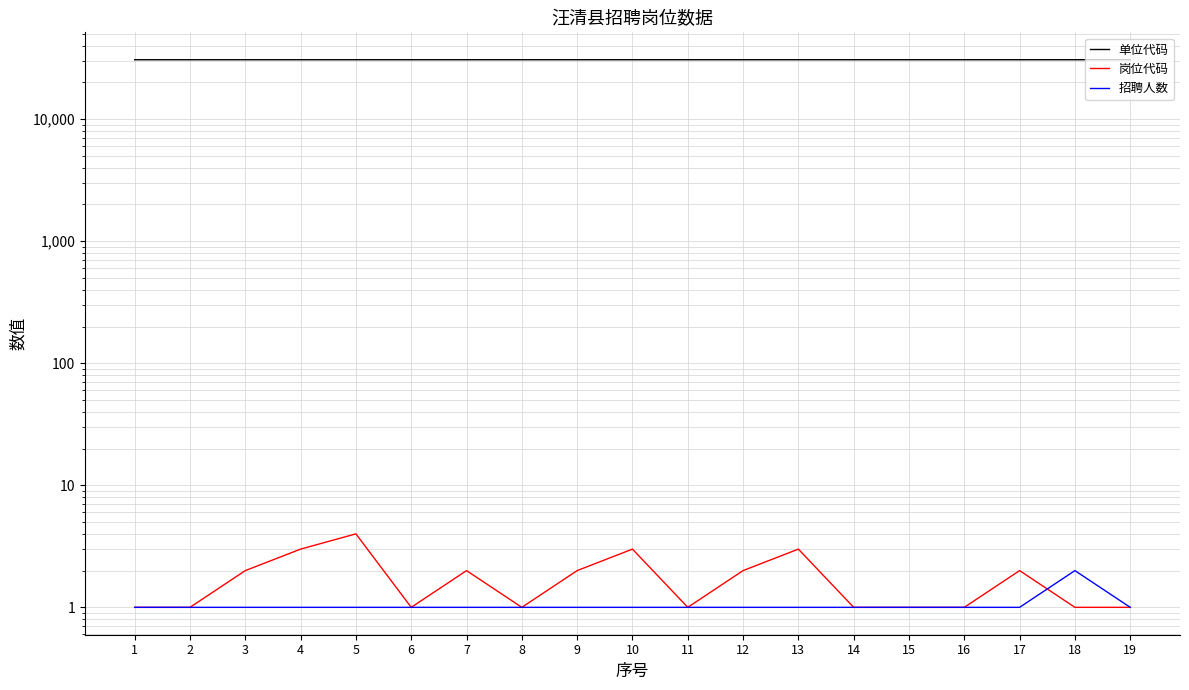

How many 岗位代码 values are between 1 and 2?

15